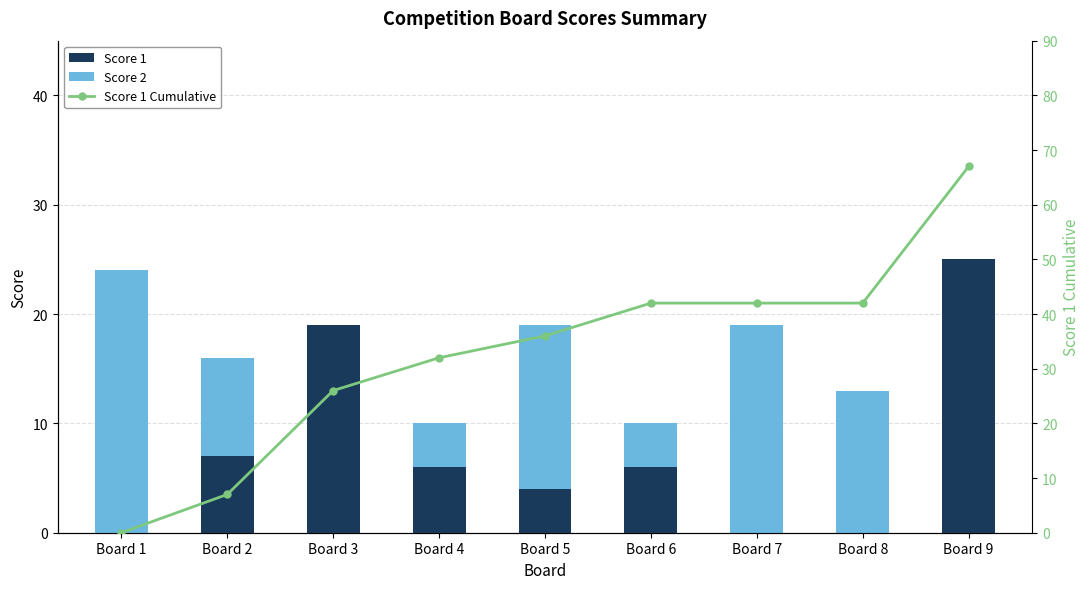

What is the total value across all series at Board 8?

55